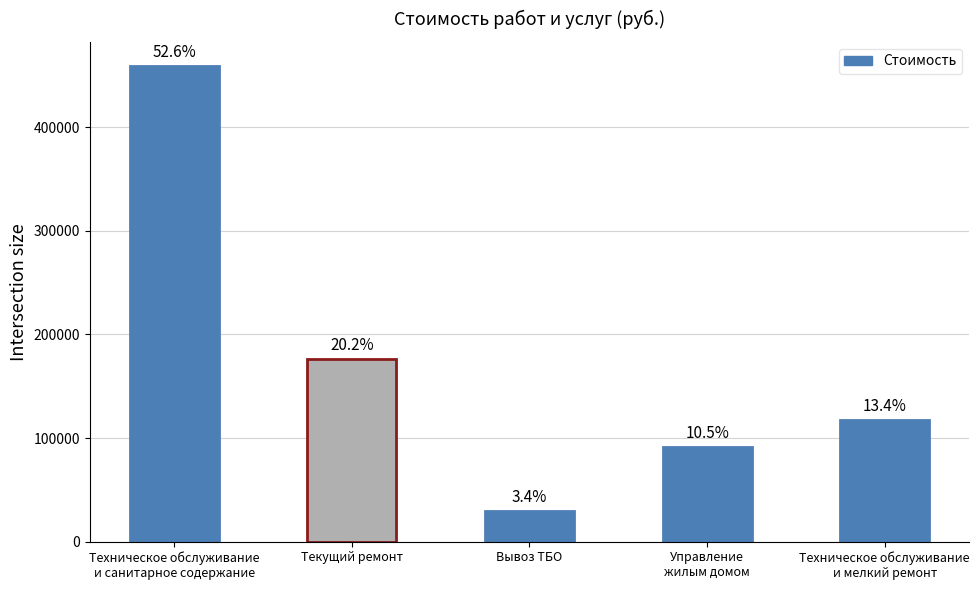

Does the chart contain any negative values?

No